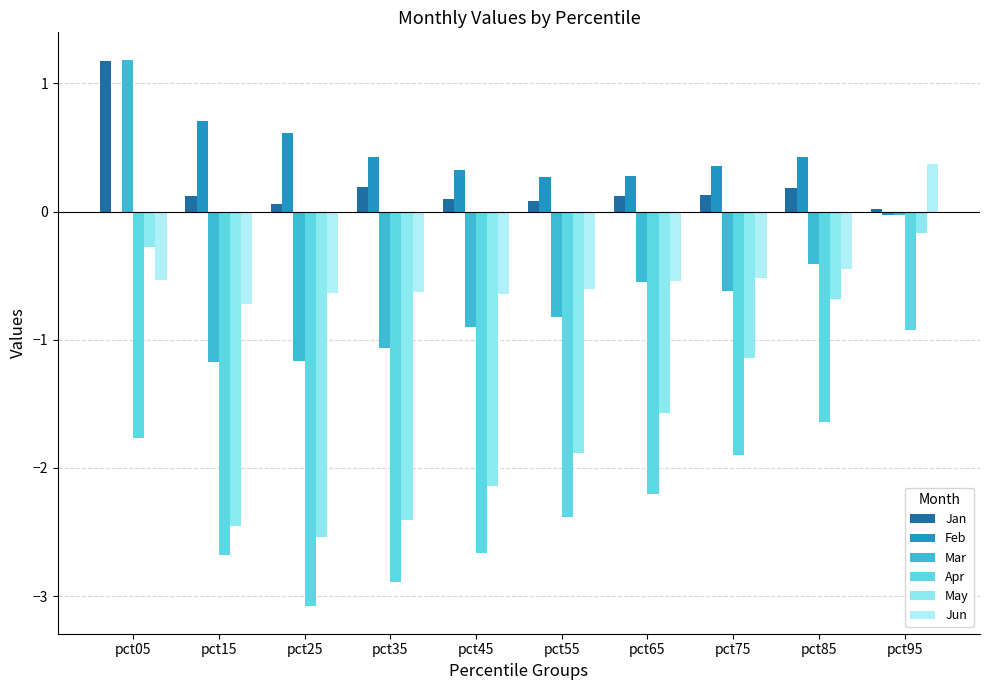

What is the sum of all Mar values?

-5.5